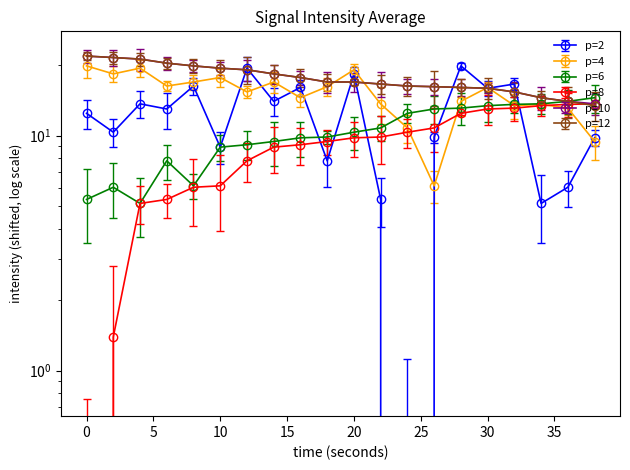

What is the highest value of the intensity_p6 series?

13.7